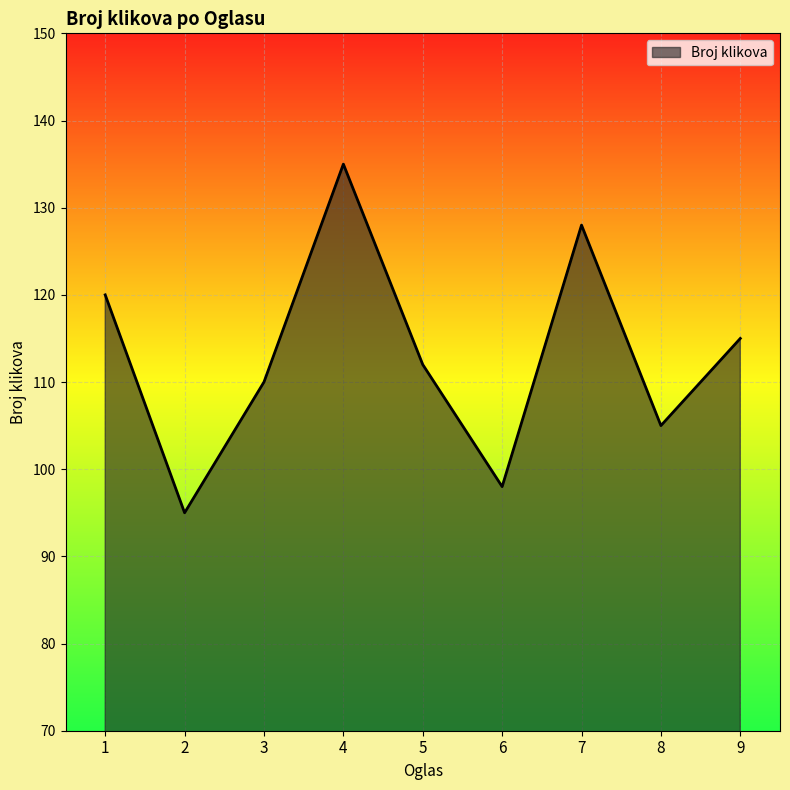

How many distinct data groups are displayed?

1